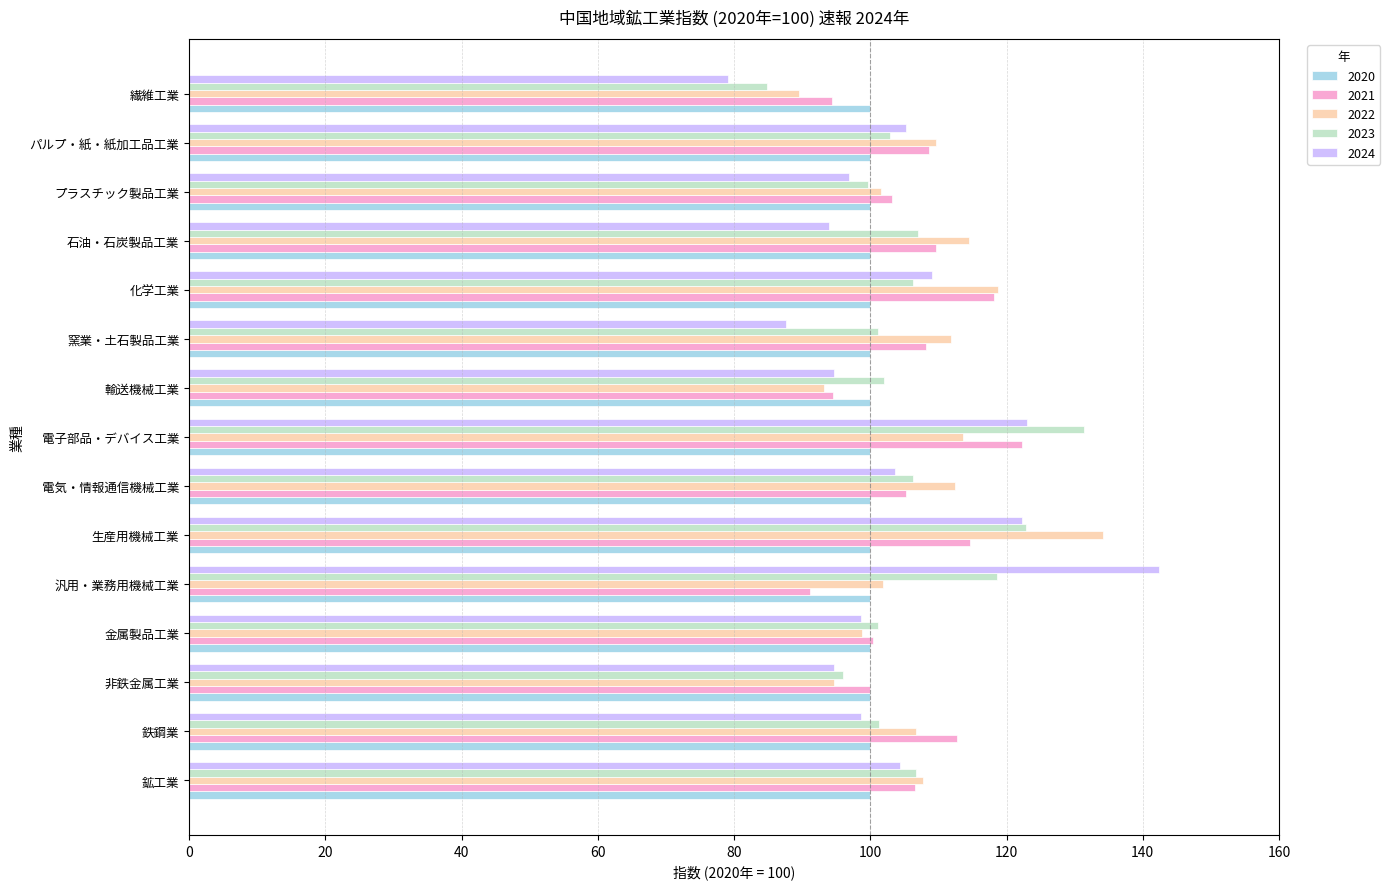

What is the total value across all series at 電気・情報通信機械工業?

527.5